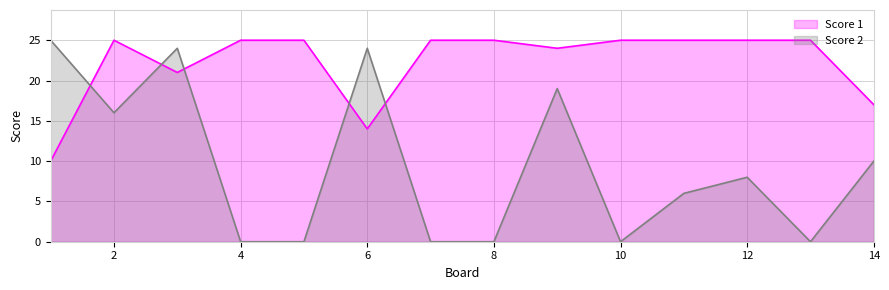

What is the sum of all Score 1 values?

311